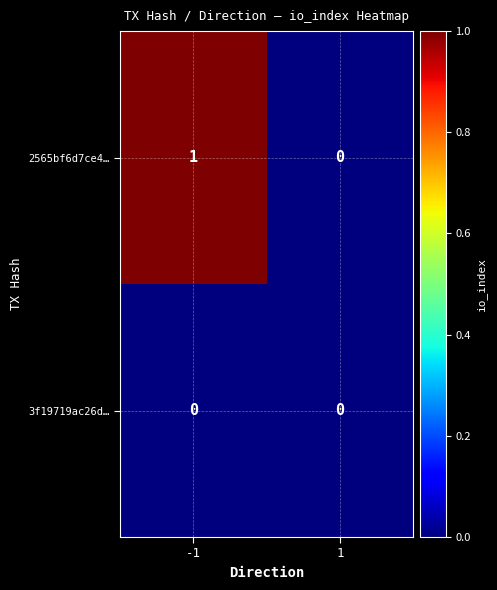

True or false: 2565bf6d7ce4… has a value of 2 at -1.

False